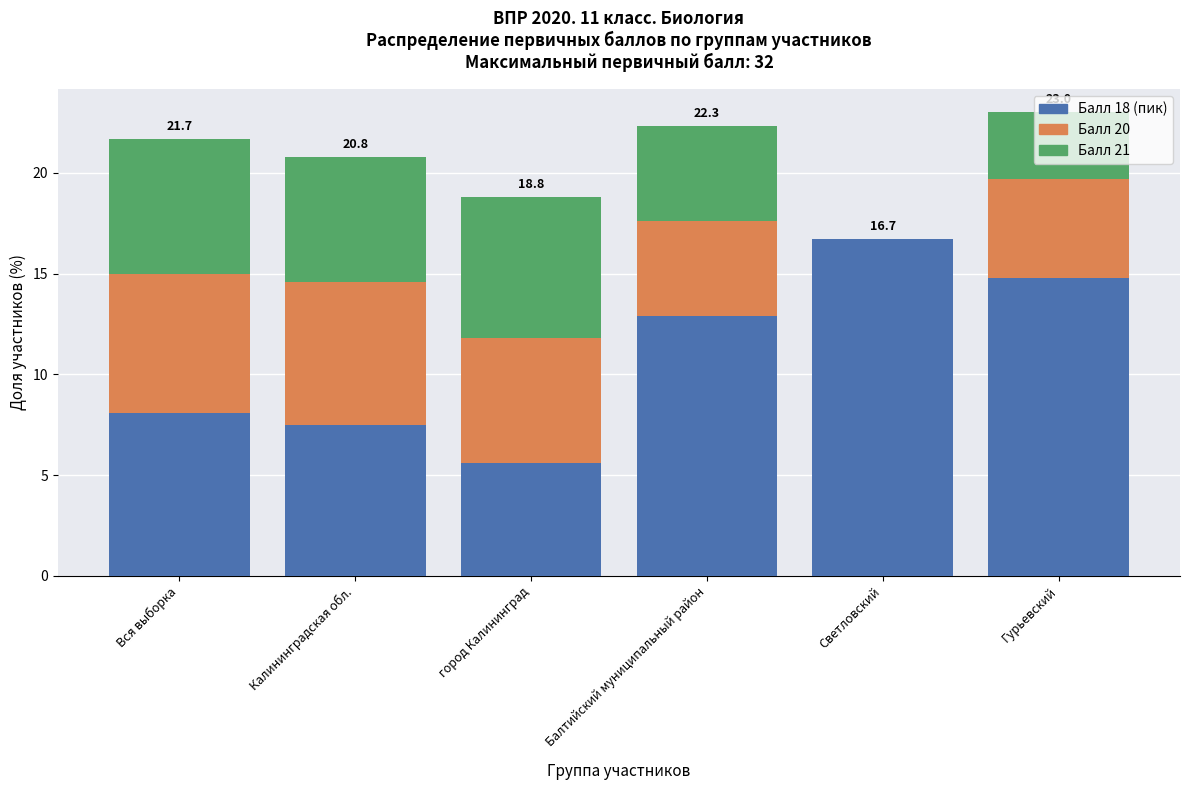

What is the sum of all Балл 18 (пик) values?

65.6